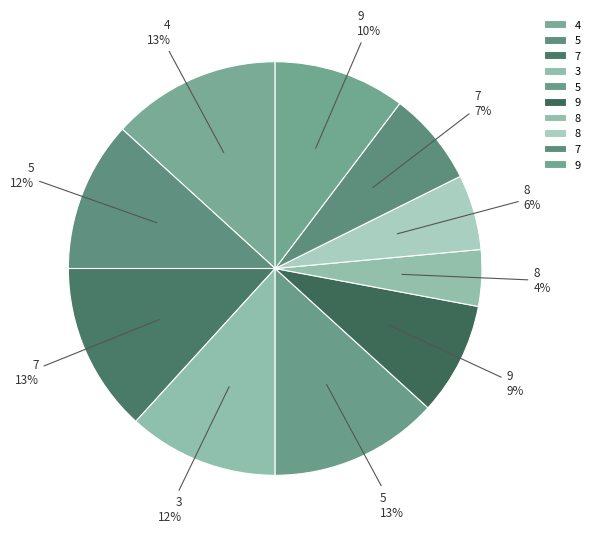

How many segments does this pie chart have?

10